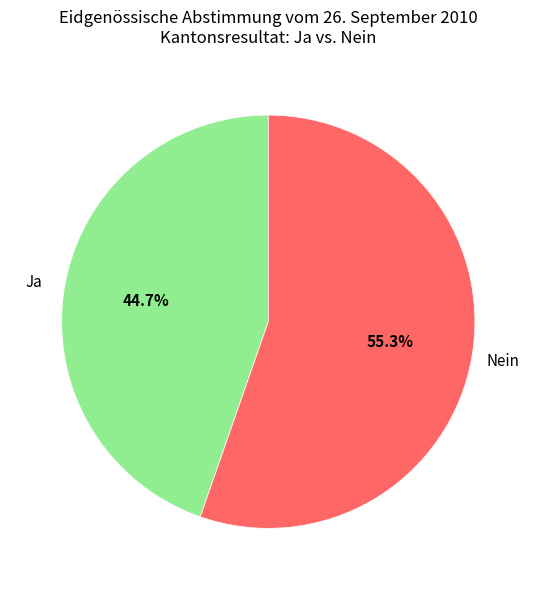

Combined, do Ja and Nein account for over 50%?

Yes